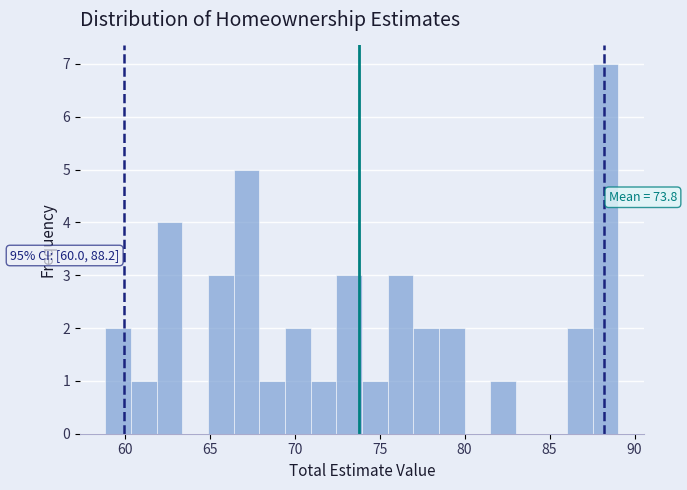

Around what value on the x-axis is the tallest bar? Give the approximate position of its centre, as read against the axis.

88.5